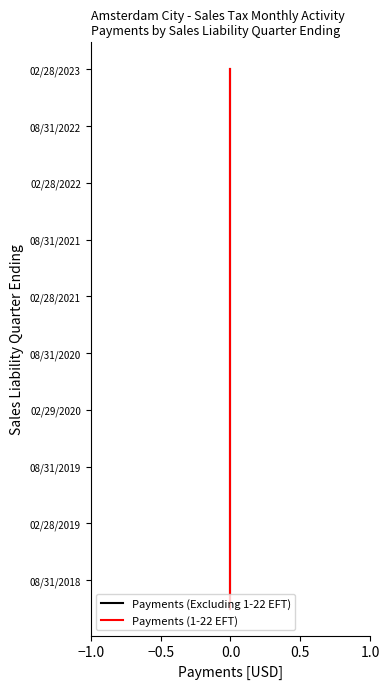

True or false: Payments (Excluding 1-22 EFT) has more than 2 interior local peaks.

False